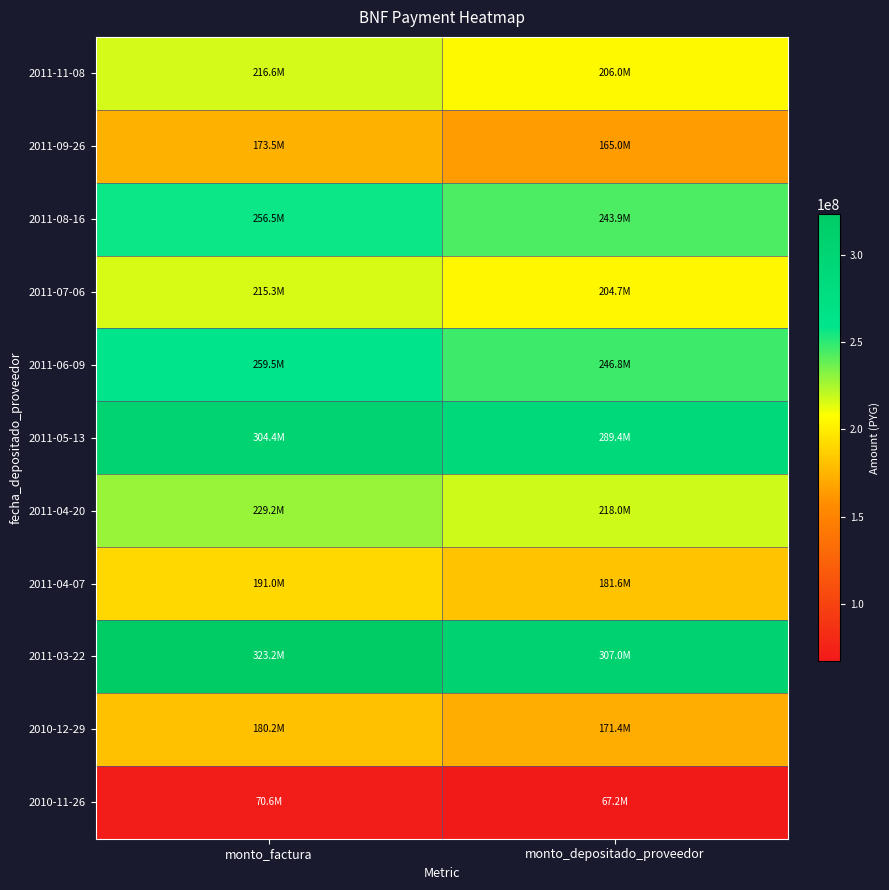

Reading left to right, transcribe all the data shown in this chart.

2011-11-08: monto_factura=216561308	monto_depositado_proveedor=205968973
2011-09-26: monto_factura=173527252	monto_depositado_proveedor=165021261
2011-08-16: monto_factura=256507103	monto_depositado_proveedor=243933592
2011-07-06: monto_factura=215253194	monto_depositado_proveedor=204701874
2011-06-09: monto_factura=259492570	monto_depositado_proveedor=246772716
2011-05-13: monto_factura=304365996	monto_depositado_proveedor=289446528
2011-04-20: monto_factura=229174618	monto_depositado_proveedor=217982681
2011-04-07: monto_factura=190978875	monto_depositado_proveedor=181646223
2011-03-22: monto_factura=323180854	monto_depositado_proveedor=306999014
2010-12-29: monto_factura=180229443	monto_depositado_proveedor=171394924
2010-11-26: monto_factura=70628092	monto_depositado_proveedor=67166031